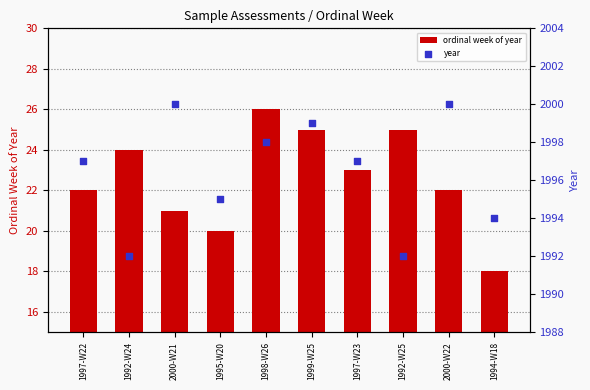

Which series has the largest total across all categories?

year